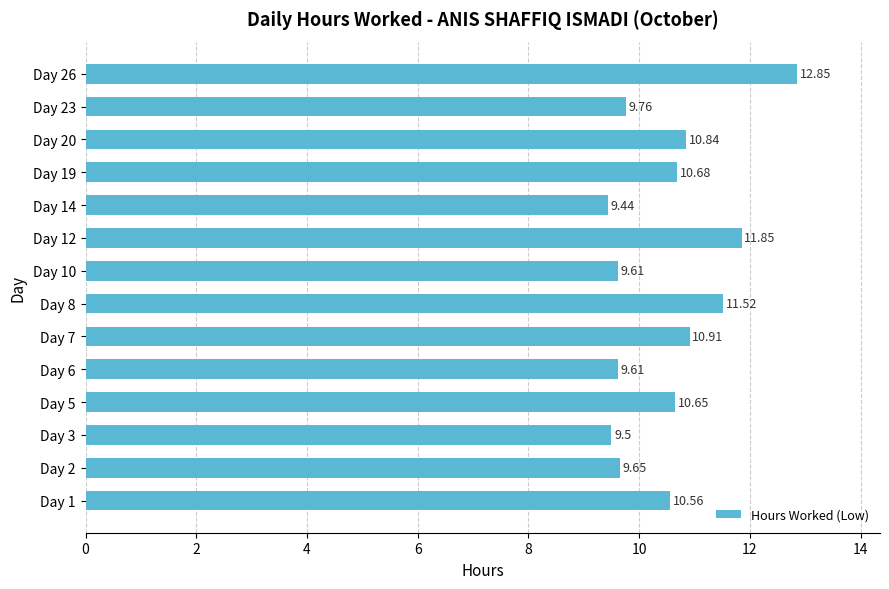

At which category does the chart reach its minimum across all series?

Day 14